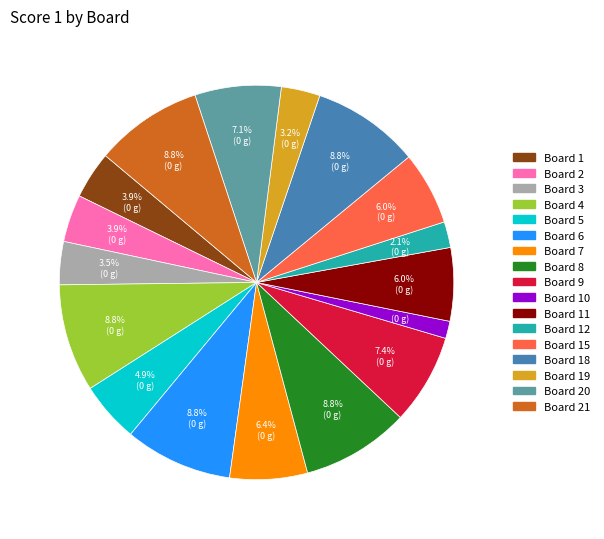

Count the number of slices in the pie.

17